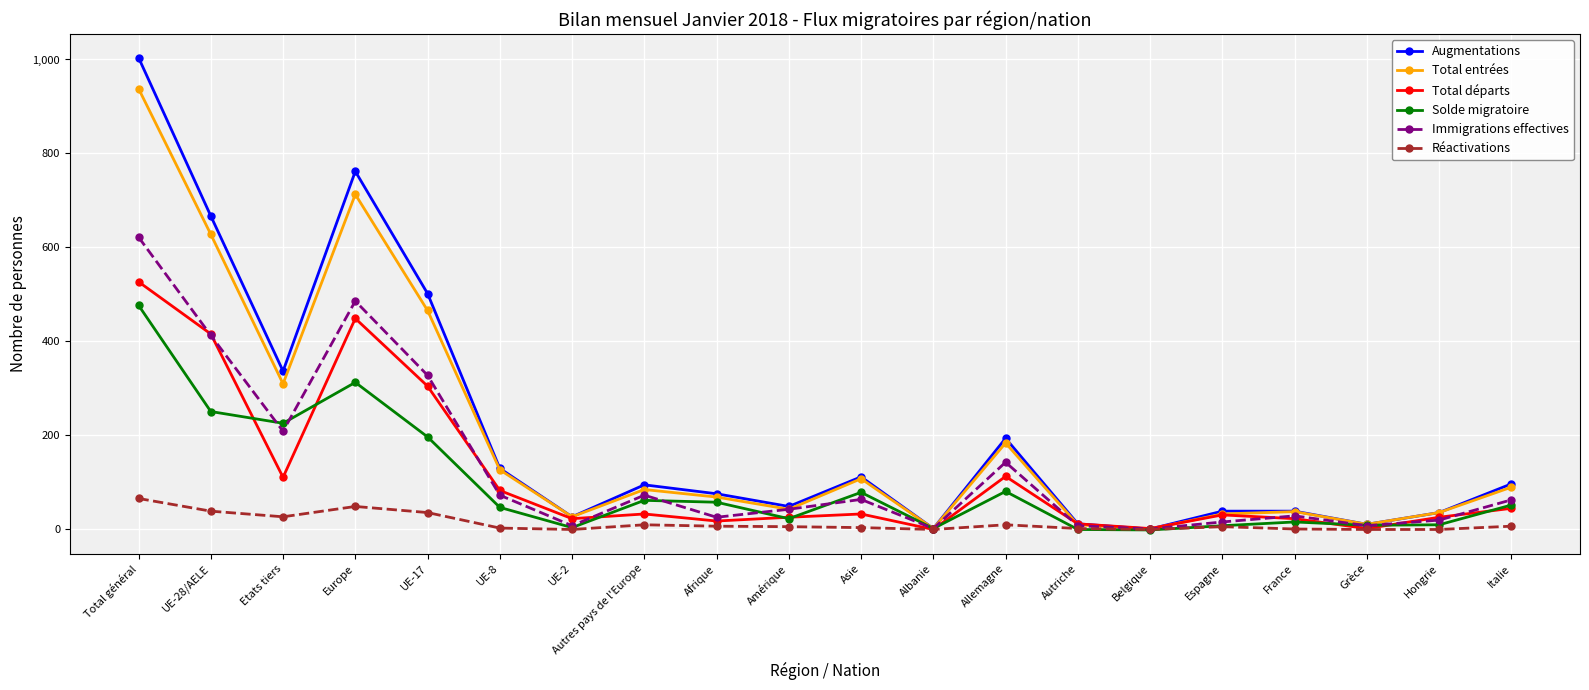

Does the chart display data point markers on the line(s)?

Yes